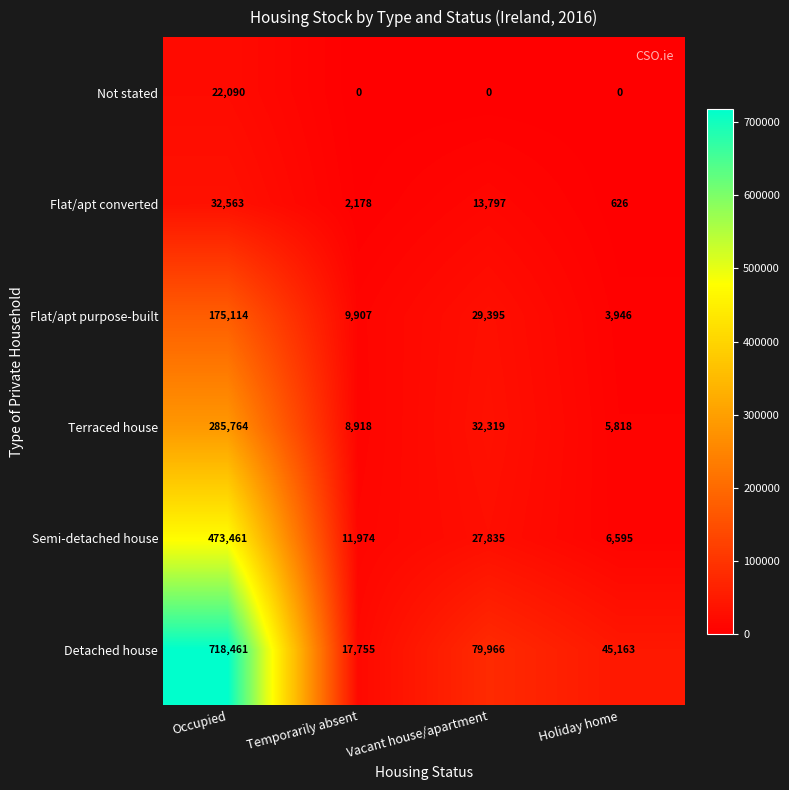

At how many categories does at least one series exceed 461030?

1